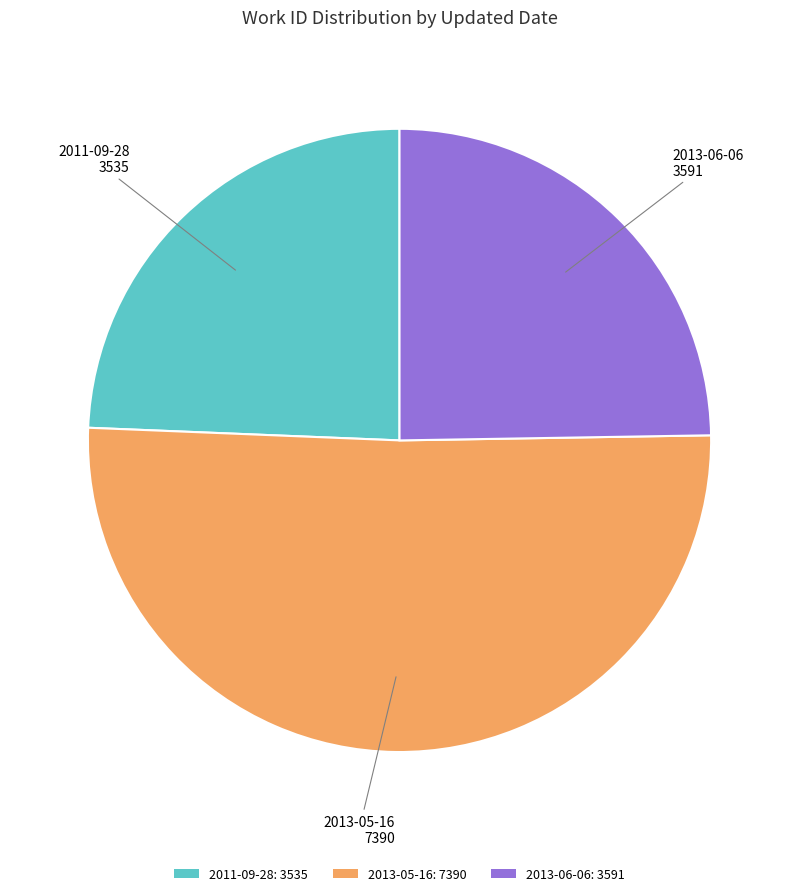

Do 2011-09-28: 3535 and 2013-05-16: 7390 together represent more than half of the pie?

Yes